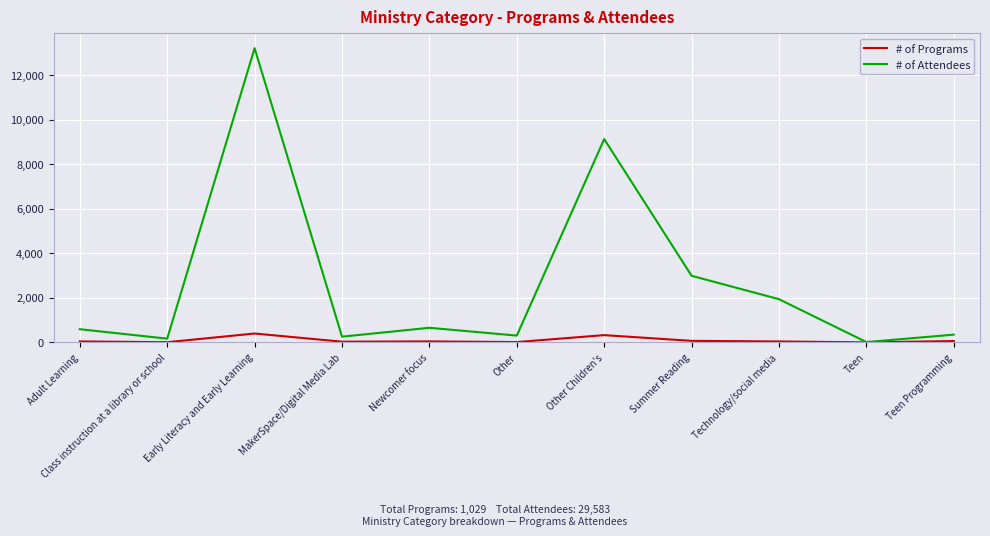

What is the difference between the # of Attendees values at Teen Programming and Early Literacy and Early Learning?

12856